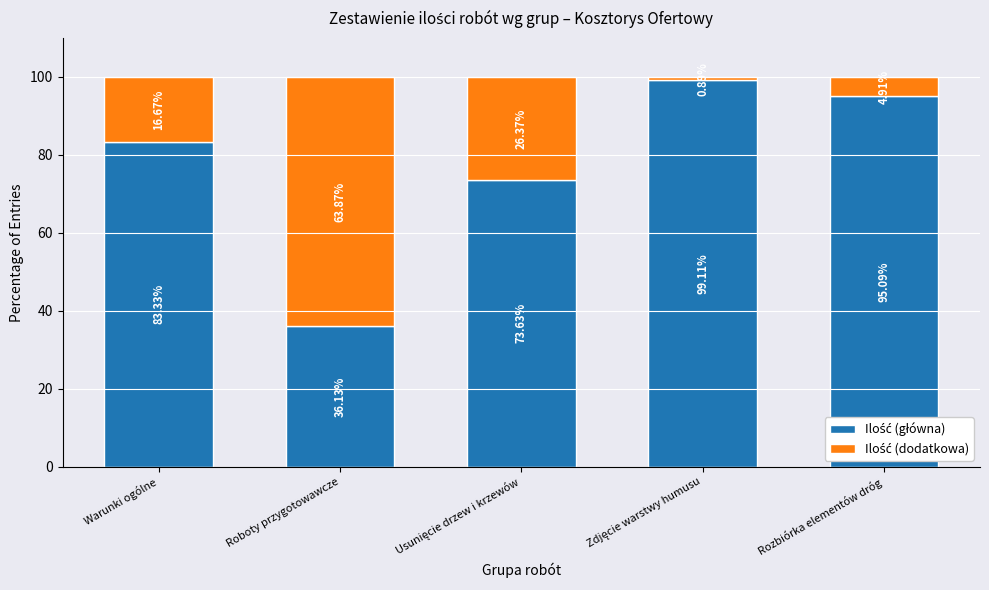

What is the total value across all series at Rozbiórka elementów dróg?

100.0